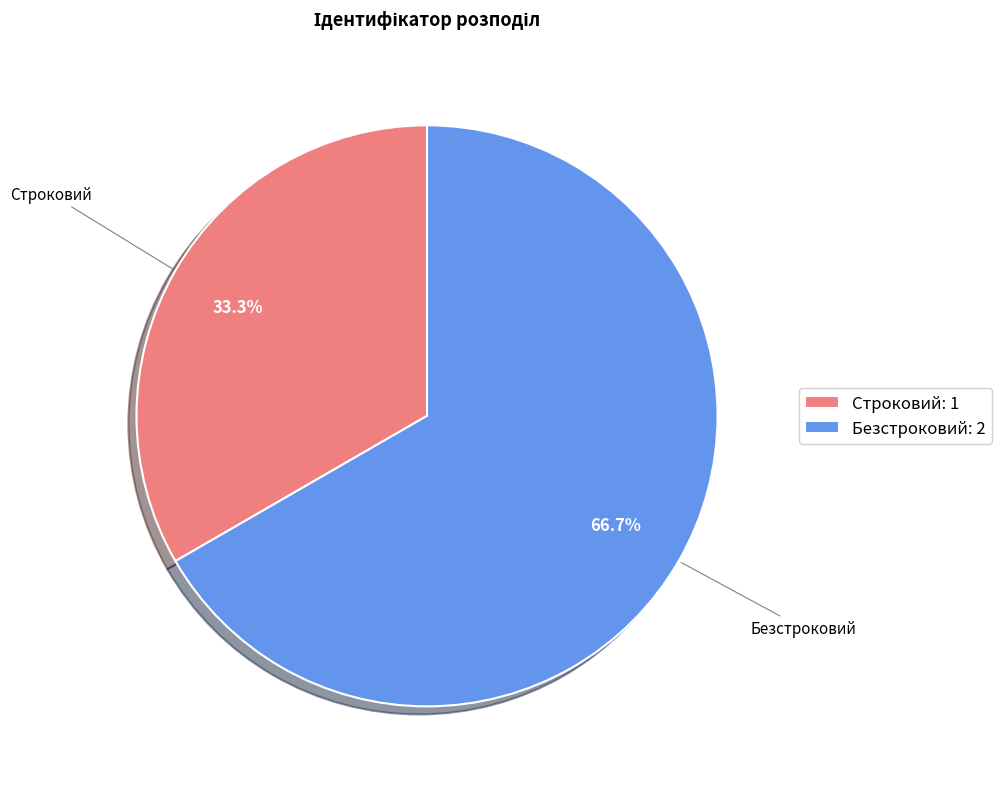

To the nearest percent, what percentage of the pie is Строковий?

33%